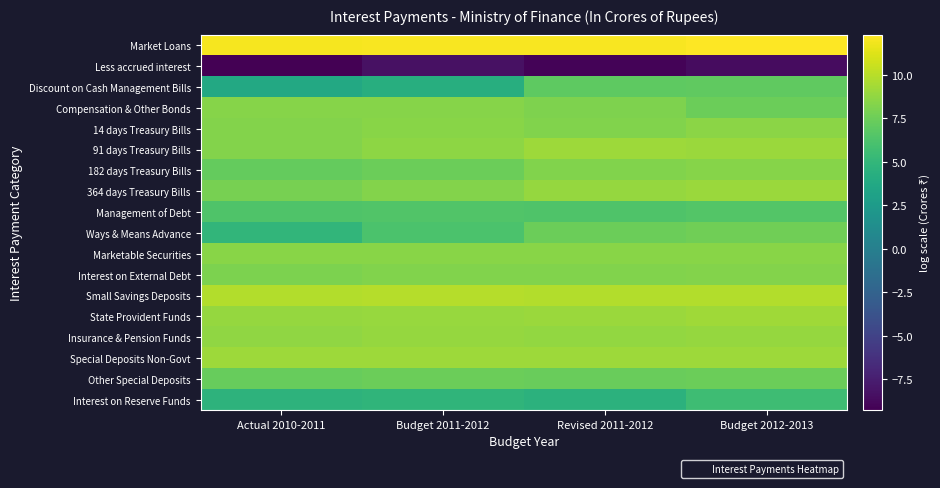

Which has a higher value, Actual 2010-2011 or Budget 2011-2012?

Budget 2011-2012